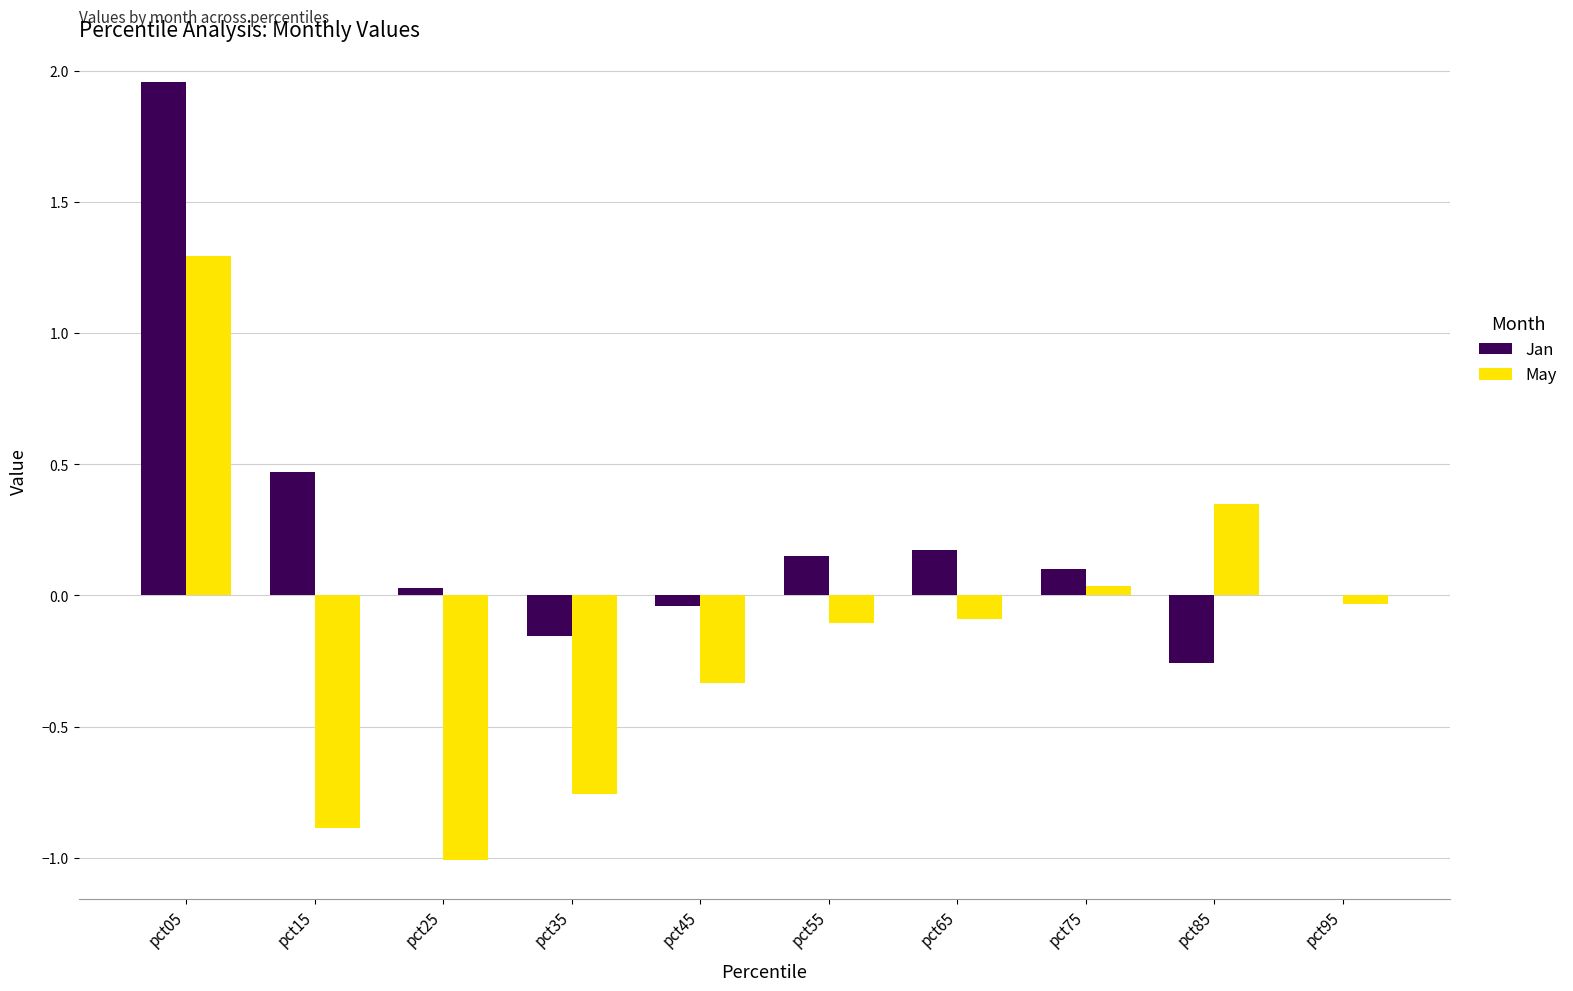

Which series has the widest spread of values?

May